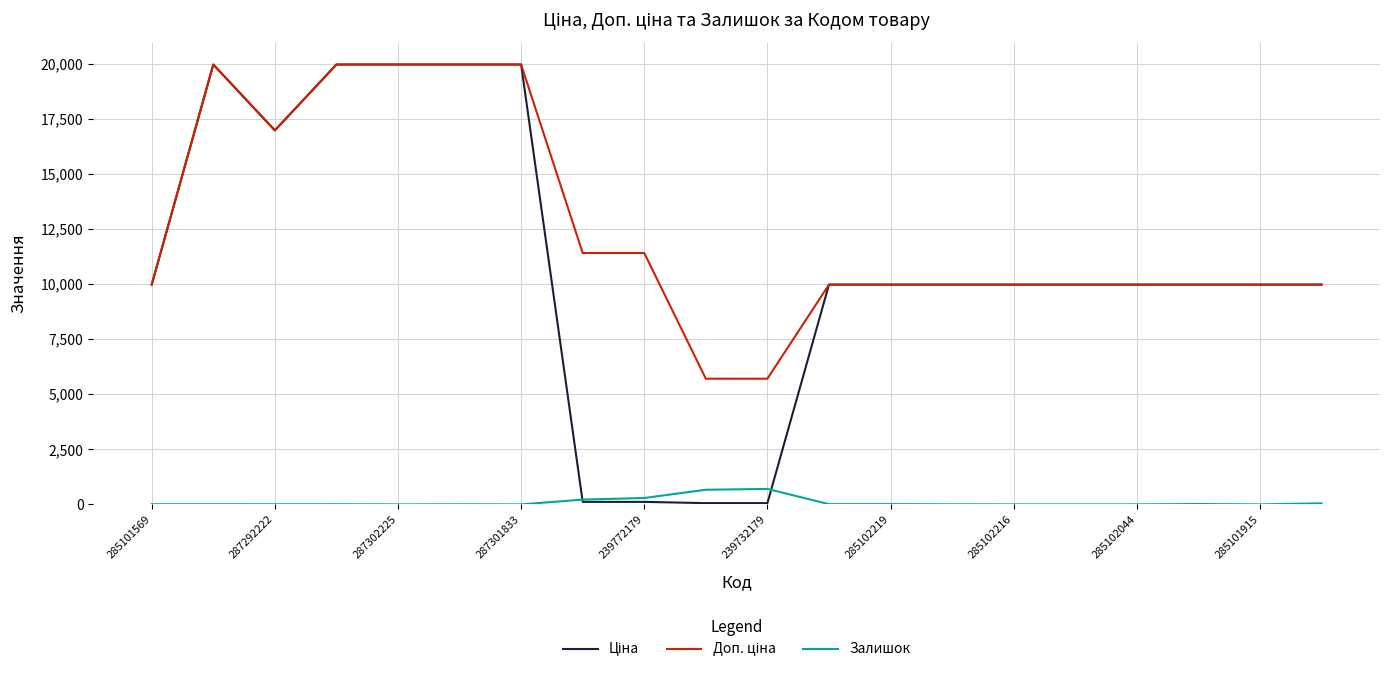

What is the difference between the highest and lowest values at 285101915?

9975.0